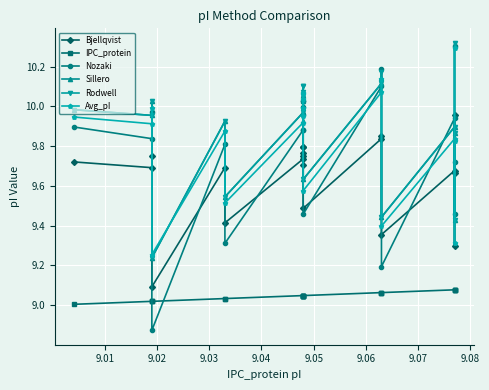

How many interior local peaks does the Bjellqvist series have?

6